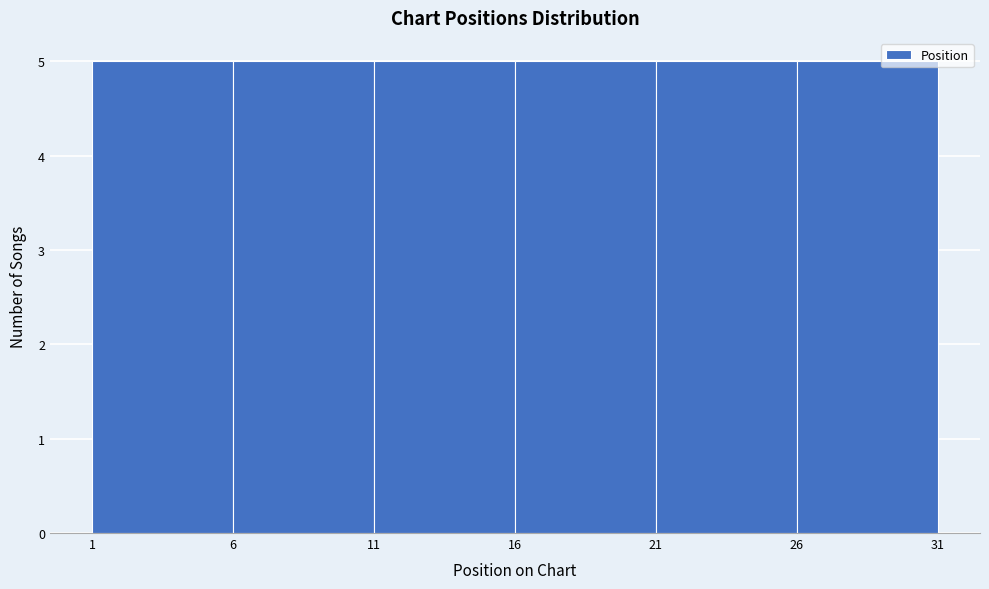

Reading left to right, list every bar in this chart as the range it spans on the x-axis followed by its height. The values are not printed on the chart, so give them approximately, as read against the axis.

1 to 6: 5
6 to 11: 5
11 to 16: 5
16 to 21: 5
21 to 26: 5
26 to 31: 5